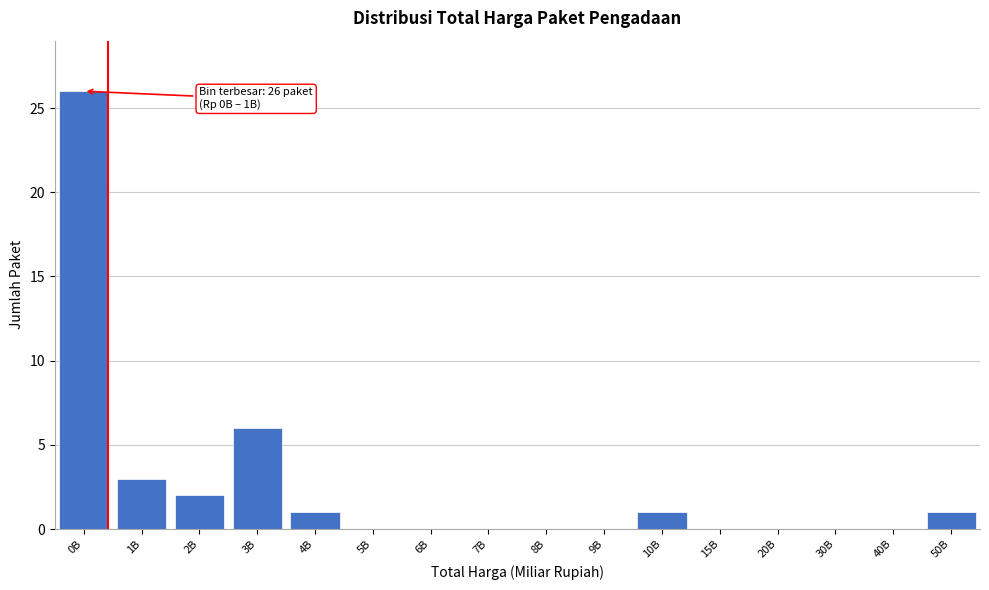

Reading left to right, extract all data points from this chart.

0B=26	1B=3	2B=2	3B=6	4B=1	5B=0	6B=0	7B=0	8B=0	9B=0	10B=1	15B=0	20B=0	30B=0	40B=0	50B=1